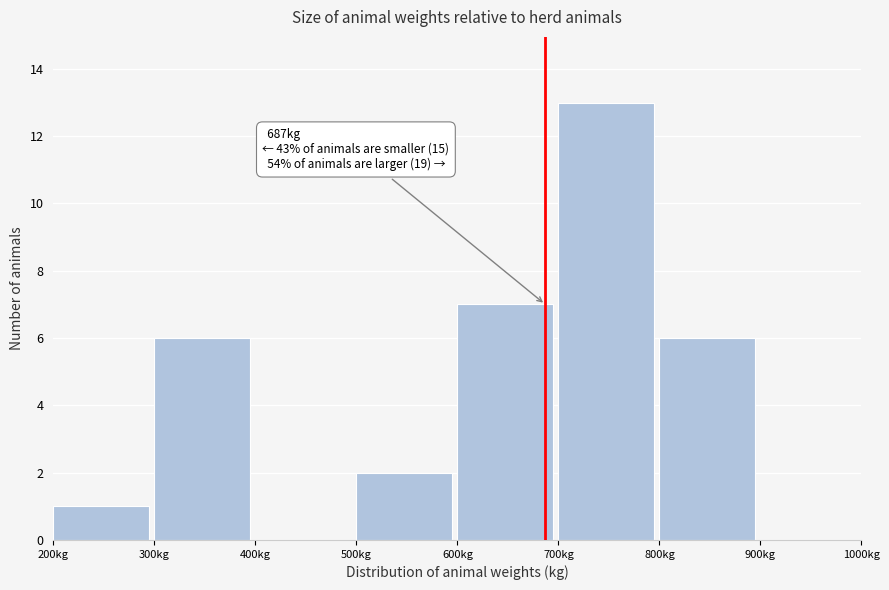

Which range on the x-axis has the tallest bar?

700 to 800